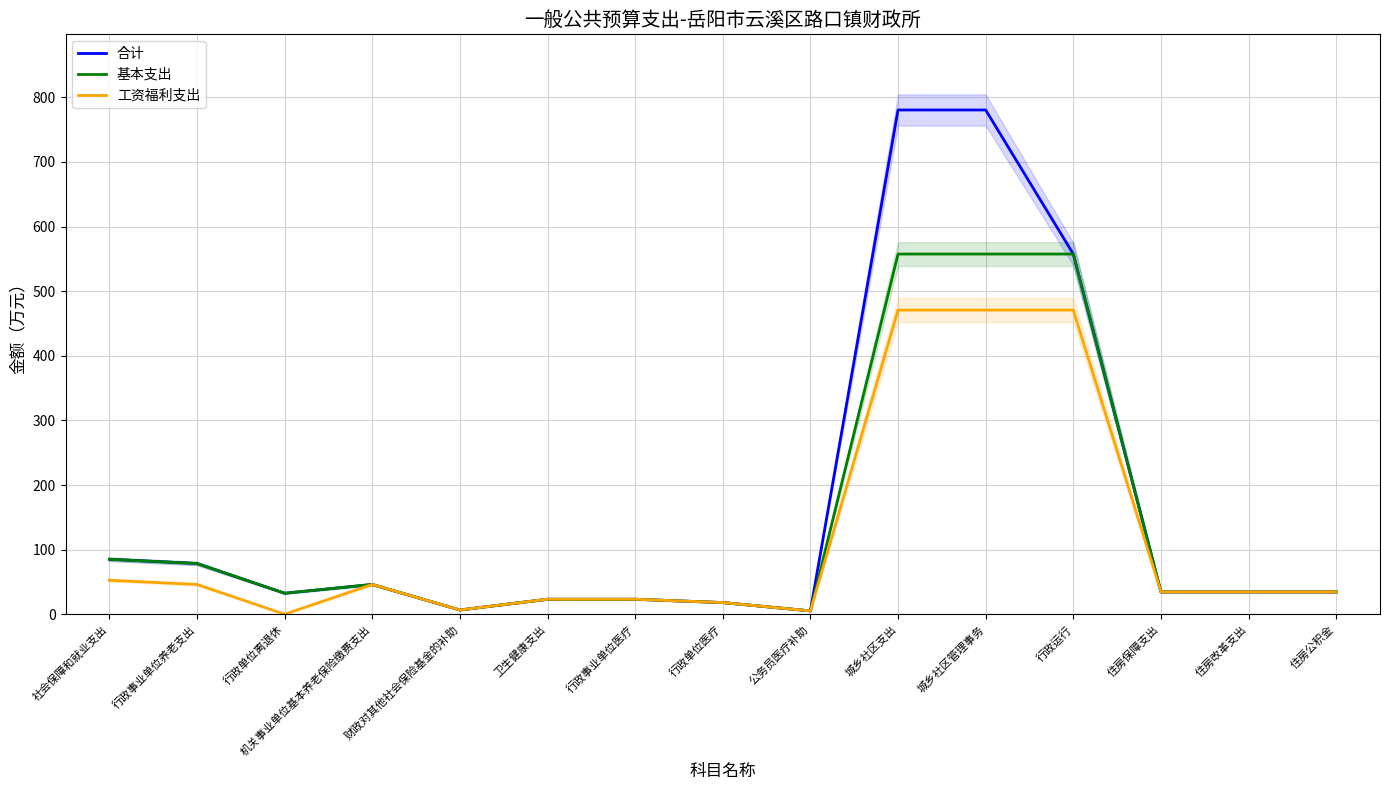

Reading left to right, what are all the values shown in this chart?

合计: 社会保障和就业支出=85.1	行政事业单位养老支出=78.5	行政单位离退休=32.5	机关事业单位基本养老保险缴费支出=46.0	财政对其他社会保险基金的补助=6.5	卫生健康支出=23.2	行政事业单位医疗=23.2	行政单位医疗=18.0	公务员医疗补助=5.1	城乡社区支出=780.5	城乡社区管理事务=780.5	行政运行=557.5	住房保障支出=34.5	住房改革支出=34.5	住房公积金=34.5
基本支出: 社会保障和就业支出=85.1	行政事业单位养老支出=78.5	行政单位离退休=32.5	机关事业单位基本养老保险缴费支出=46.0	财政对其他社会保险基金的补助=6.5	卫生健康支出=23.2	行政事业单位医疗=23.2	行政单位医疗=18.0	公务员医疗补助=5.1	城乡社区支出=557.5	城乡社区管理事务=557.5	行政运行=557.5	住房保障支出=34.5	住房改革支出=34.5	住房公积金=34.5
工资福利支出: 社会保障和就业支出=52.6	行政事业单位养老支出=46.0	行政单位离退休=0.0	机关事业单位基本养老保险缴费支出=46.0	财政对其他社会保险基金的补助=6.5	卫生健康支出=23.2	行政事业单位医疗=23.2	行政单位医疗=18.0	公务员医疗补助=5.1	城乡社区支出=470.7	城乡社区管理事务=470.7	行政运行=470.7	住房保障支出=34.5	住房改革支出=34.5	住房公积金=34.5